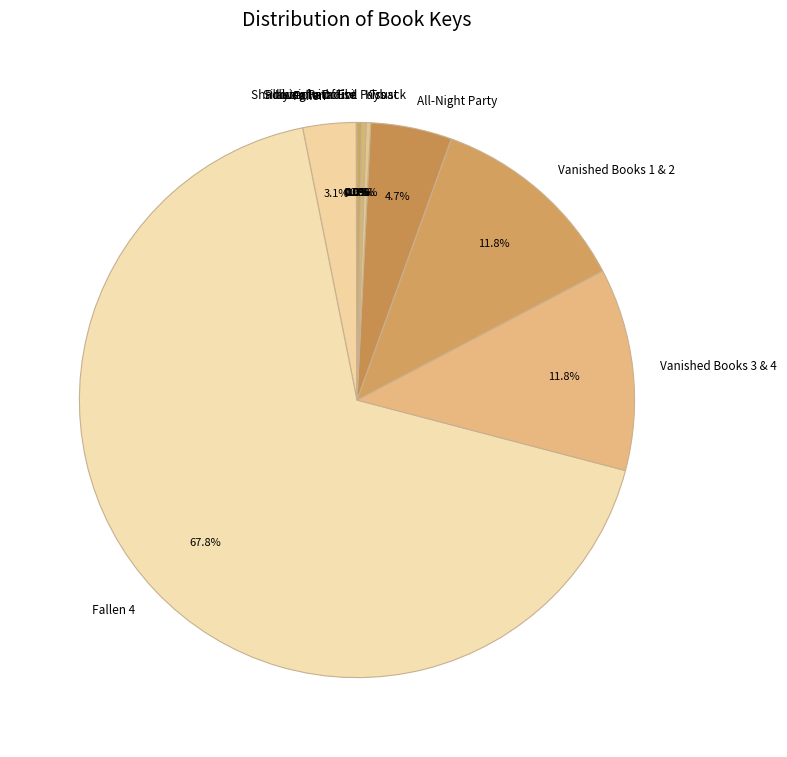

Which slice is the largest?

Fallen 4